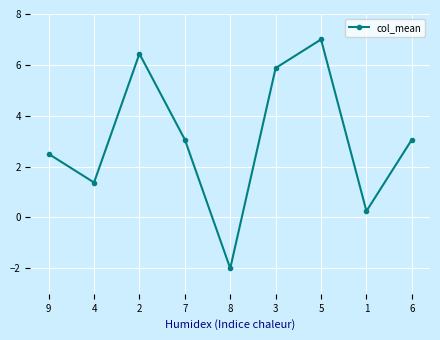

Where is the first local minimum?

4